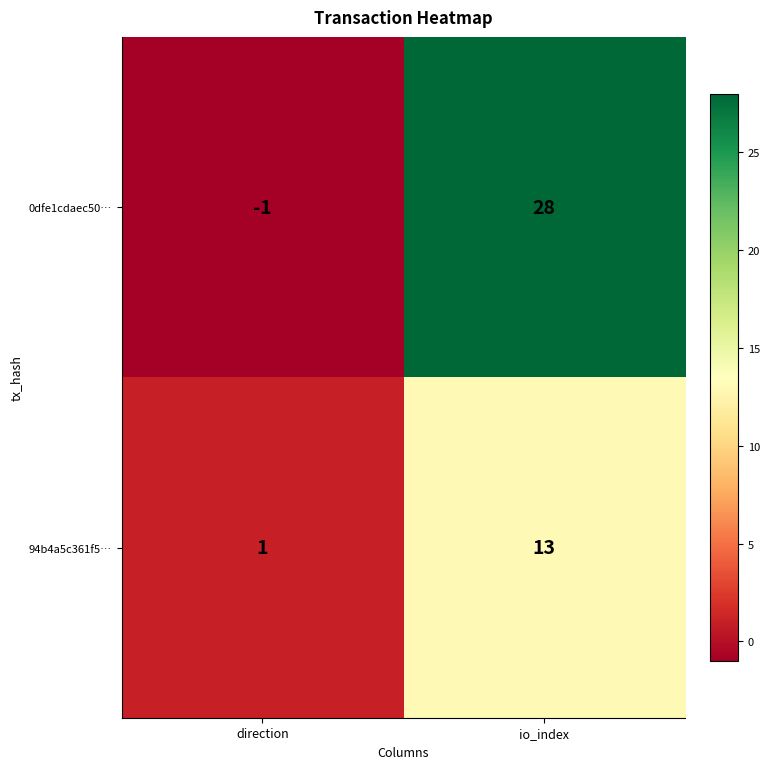

List the series in order of their peak value, highest first.

0dfe1cdaec50…, 94b4a5c361f5…